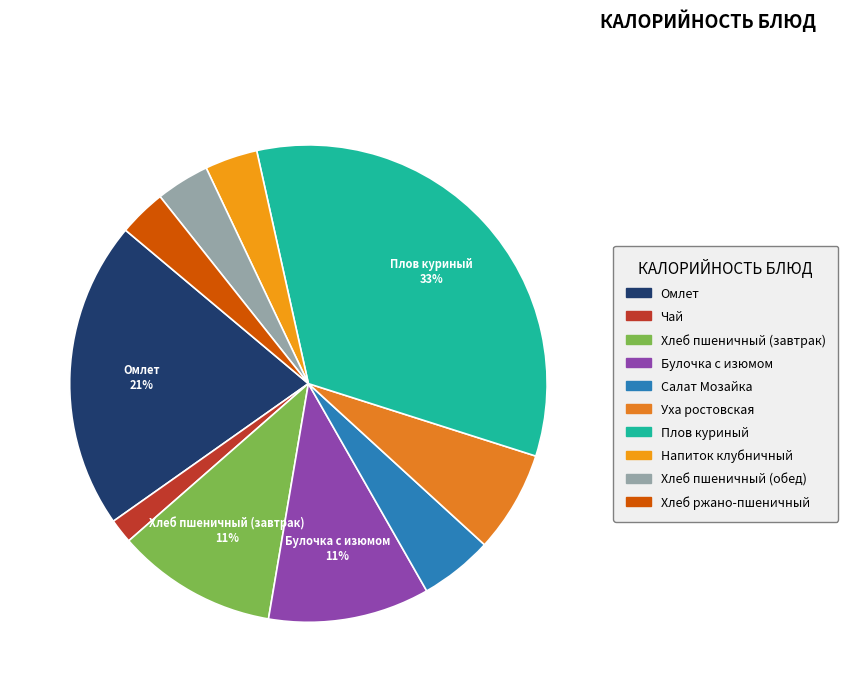

How many slices are in this pie chart?

10